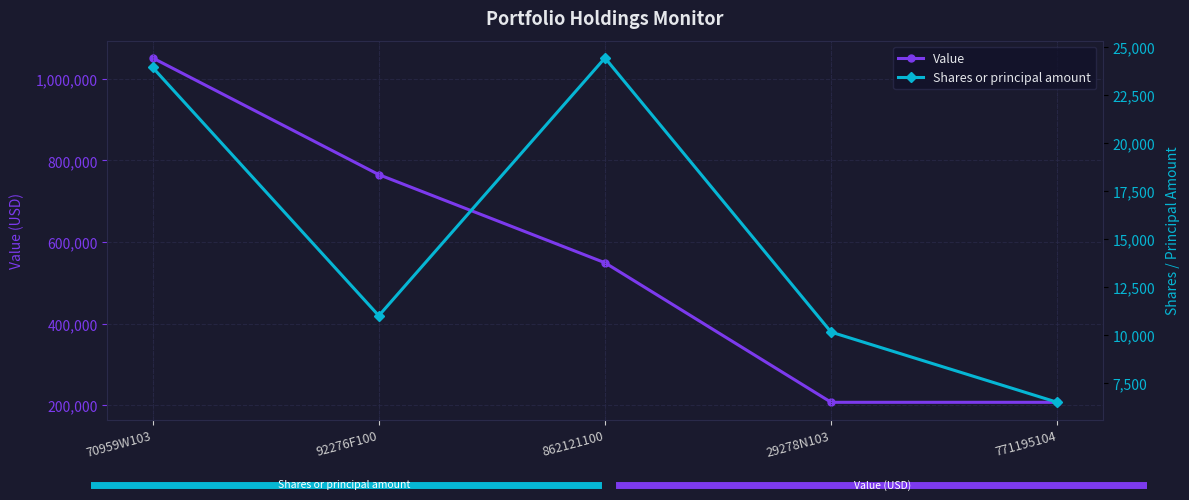

What is the sum of all Value values?

2779000